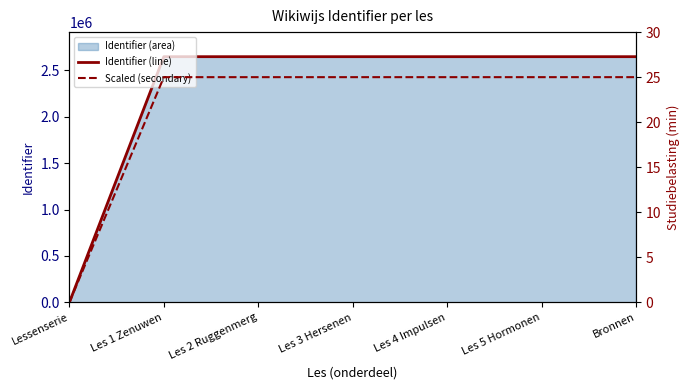

Between Lessenserie and Les 1 Zenuwen, which series saw the biggest shift?

Identifier (line)